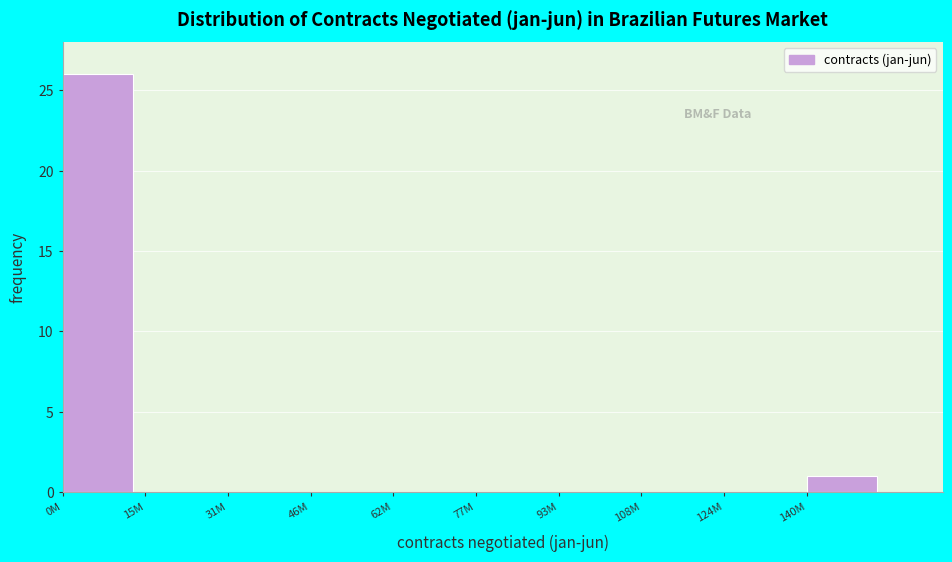

Reading left to right, extract all data points from this chart.

0M=26	15M=0	31M=0	46M=0	62M=0	77M=0	93M=0	108M=0	124M=0	140M=1